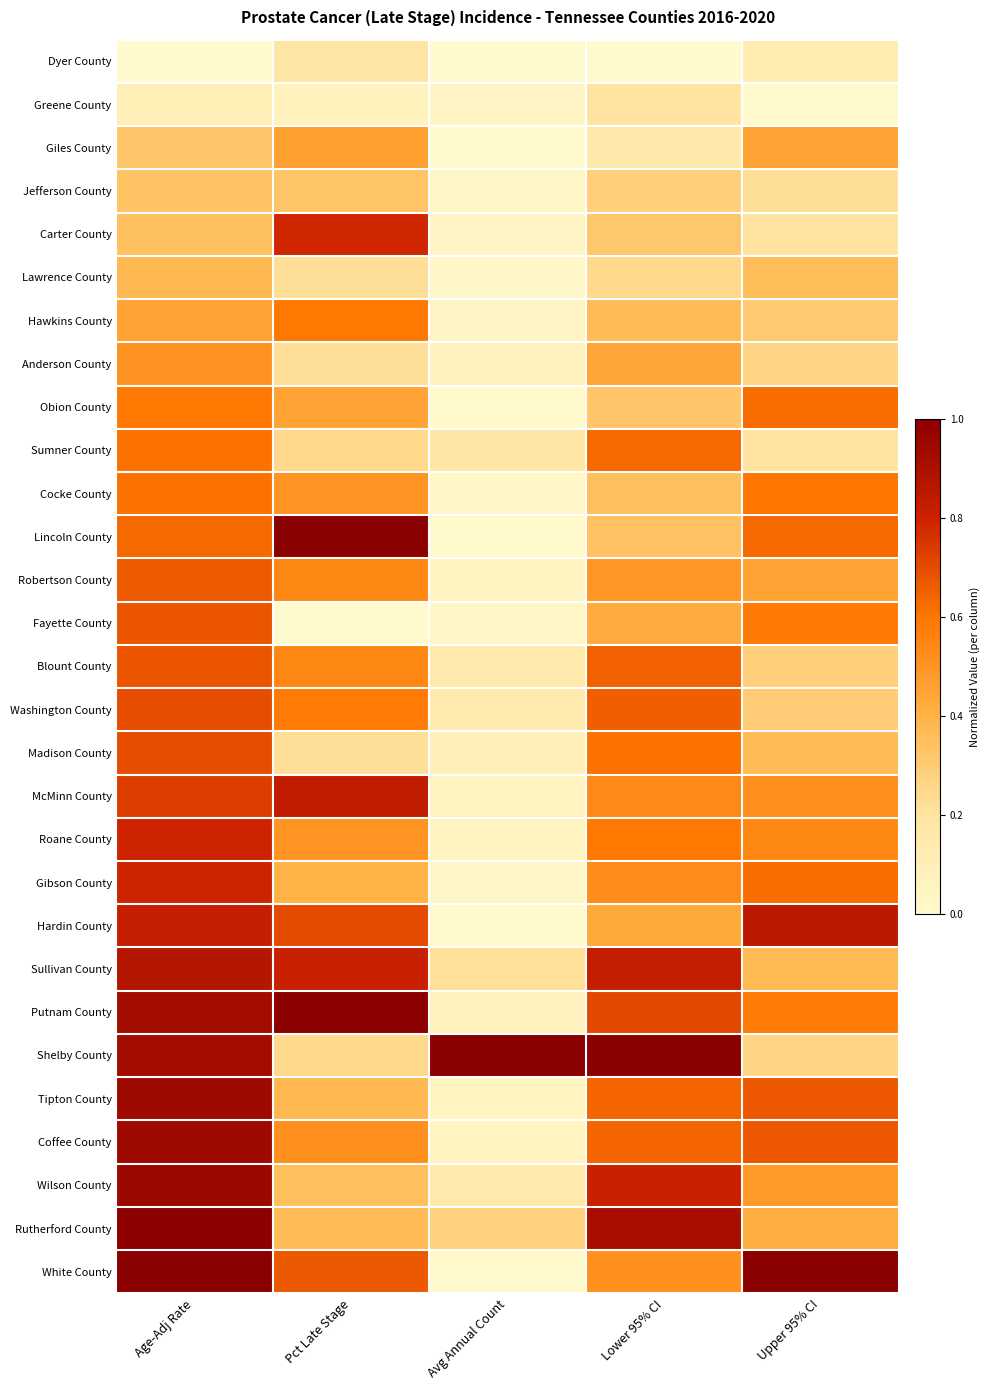

Reading left to right, extract all data points from this chart.

Dyer County: Age-Adj Rate=0.0	Pct Late Stage=0.2	Avg Annual Count=0.0	Lower 95% CI=0.0	Upper 95% CI=0.1
Greene County: Age-Adj Rate=0.1	Pct Late Stage=0.1	Avg Annual Count=0.0	Lower 95% CI=0.2	Upper 95% CI=0.0
Giles County: Age-Adj Rate=0.3	Pct Late Stage=0.5	Avg Annual Count=0.0	Lower 95% CI=0.2	Upper 95% CI=0.5
Jefferson County: Age-Adj Rate=0.3	Pct Late Stage=0.3	Avg Annual Count=0.0	Lower 95% CI=0.3	Upper 95% CI=0.2
Carter County: Age-Adj Rate=0.3	Pct Late Stage=0.8	Avg Annual Count=0.0	Lower 95% CI=0.3	Upper 95% CI=0.2
Lawrence County: Age-Adj Rate=0.4	Pct Late Stage=0.2	Avg Annual Count=0.0	Lower 95% CI=0.2	Upper 95% CI=0.4
Hawkins County: Age-Adj Rate=0.5	Pct Late Stage=0.6	Avg Annual Count=0.0	Lower 95% CI=0.4	Upper 95% CI=0.3
Anderson County: Age-Adj Rate=0.5	Pct Late Stage=0.2	Avg Annual Count=0.1	Lower 95% CI=0.4	Upper 95% CI=0.3
Obion County: Age-Adj Rate=0.6	Pct Late Stage=0.4	Avg Annual Count=0.0	Lower 95% CI=0.3	Upper 95% CI=0.6
Sumner County: Age-Adj Rate=0.6	Pct Late Stage=0.2	Avg Annual Count=0.2	Lower 95% CI=0.6	Upper 95% CI=0.2
Cocke County: Age-Adj Rate=0.6	Pct Late Stage=0.5	Avg Annual Count=0.0	Lower 95% CI=0.3	Upper 95% CI=0.6
Lincoln County: Age-Adj Rate=0.6	Pct Late Stage=1.0	Avg Annual Count=0.0	Lower 95% CI=0.3	Upper 95% CI=0.6
Robertson County: Age-Adj Rate=0.7	Pct Late Stage=0.5	Avg Annual Count=0.0	Lower 95% CI=0.5	Upper 95% CI=0.5
Fayette County: Age-Adj Rate=0.7	Pct Late Stage=0.0	Avg Annual Count=0.0	Lower 95% CI=0.4	Upper 95% CI=0.6
Blount County: Age-Adj Rate=0.7	Pct Late Stage=0.5	Avg Annual Count=0.1	Lower 95% CI=0.7	Upper 95% CI=0.3
Washington County: Age-Adj Rate=0.7	Pct Late Stage=0.6	Avg Annual Count=0.1	Lower 95% CI=0.7	Upper 95% CI=0.3
Madison County: Age-Adj Rate=0.7	Pct Late Stage=0.2	Avg Annual Count=0.1	Lower 95% CI=0.6	Upper 95% CI=0.4
McMinn County: Age-Adj Rate=0.7	Pct Late Stage=0.8	Avg Annual Count=0.0	Lower 95% CI=0.5	Upper 95% CI=0.5
Roane County: Age-Adj Rate=0.8	Pct Late Stage=0.5	Avg Annual Count=0.1	Lower 95% CI=0.6	Upper 95% CI=0.5
Gibson County: Age-Adj Rate=0.8	Pct Late Stage=0.4	Avg Annual Count=0.0	Lower 95% CI=0.5	Upper 95% CI=0.6
Hardin County: Age-Adj Rate=0.8	Pct Late Stage=0.7	Avg Annual Count=0.0	Lower 95% CI=0.4	Upper 95% CI=0.8
Sullivan County: Age-Adj Rate=0.9	Pct Late Stage=0.8	Avg Annual Count=0.2	Lower 95% CI=0.8	Upper 95% CI=0.4
Putnam County: Age-Adj Rate=0.9	Pct Late Stage=1.0	Avg Annual Count=0.1	Lower 95% CI=0.7	Upper 95% CI=0.6
Shelby County: Age-Adj Rate=0.9	Pct Late Stage=0.2	Avg Annual Count=1.0	Lower 95% CI=1.0	Upper 95% CI=0.3
Tipton County: Age-Adj Rate=0.9	Pct Late Stage=0.4	Avg Annual Count=0.0	Lower 95% CI=0.6	Upper 95% CI=0.7
Coffee County: Age-Adj Rate=0.9	Pct Late Stage=0.5	Avg Annual Count=0.0	Lower 95% CI=0.6	Upper 95% CI=0.7
Wilson County: Age-Adj Rate=0.9	Pct Late Stage=0.3	Avg Annual Count=0.1	Lower 95% CI=0.8	Upper 95% CI=0.5
Rutherford County: Age-Adj Rate=1.0	Pct Late Stage=0.4	Avg Annual Count=0.3	Lower 95% CI=0.9	Upper 95% CI=0.4
White County: Age-Adj Rate=1.0	Pct Late Stage=0.7	Avg Annual Count=0.0	Lower 95% CI=0.5	Upper 95% CI=1.0